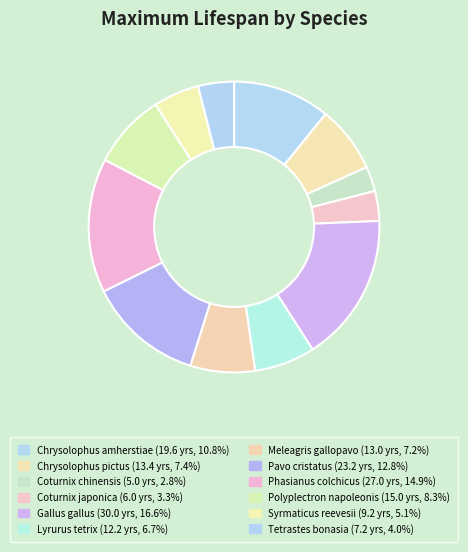

Is there a majority slice in this chart?

No